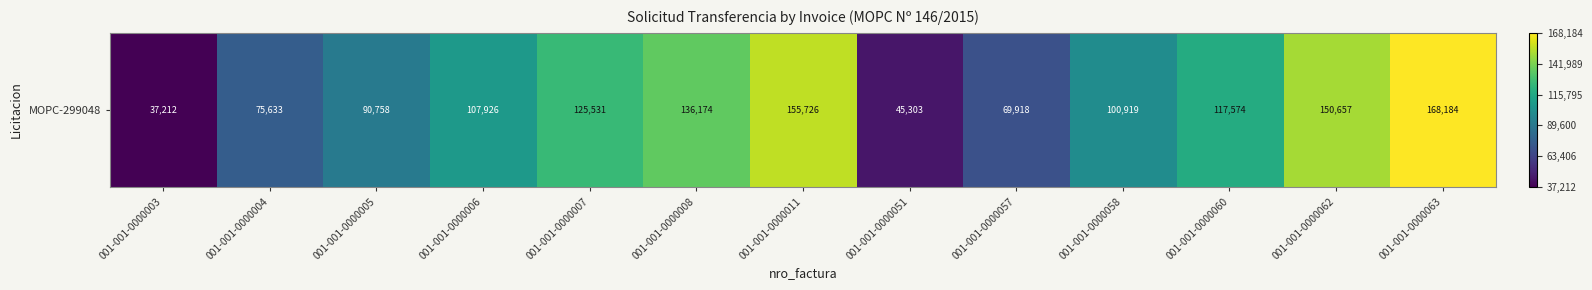

Reading right to left, extract all data points from this chart.

168184	150657	117574	100919	69918	45303	155726	136174	125531	107926	90758	75633	37212